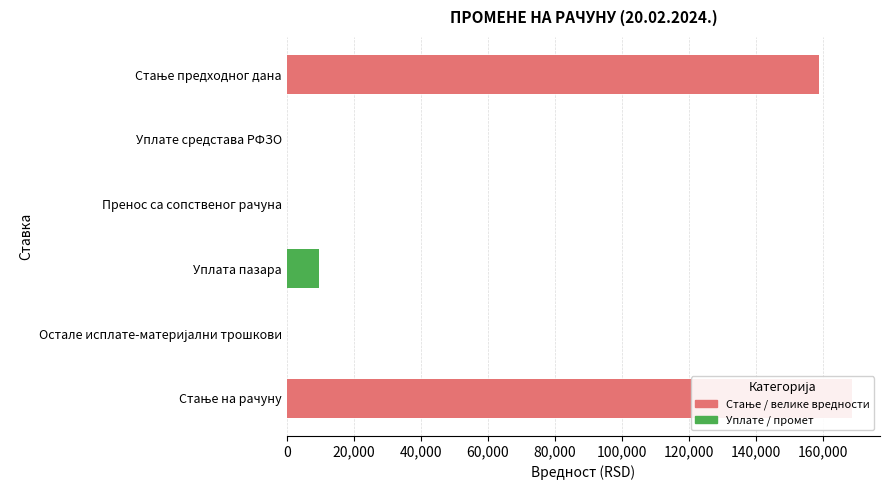

What is the sum of all values?

337217.1